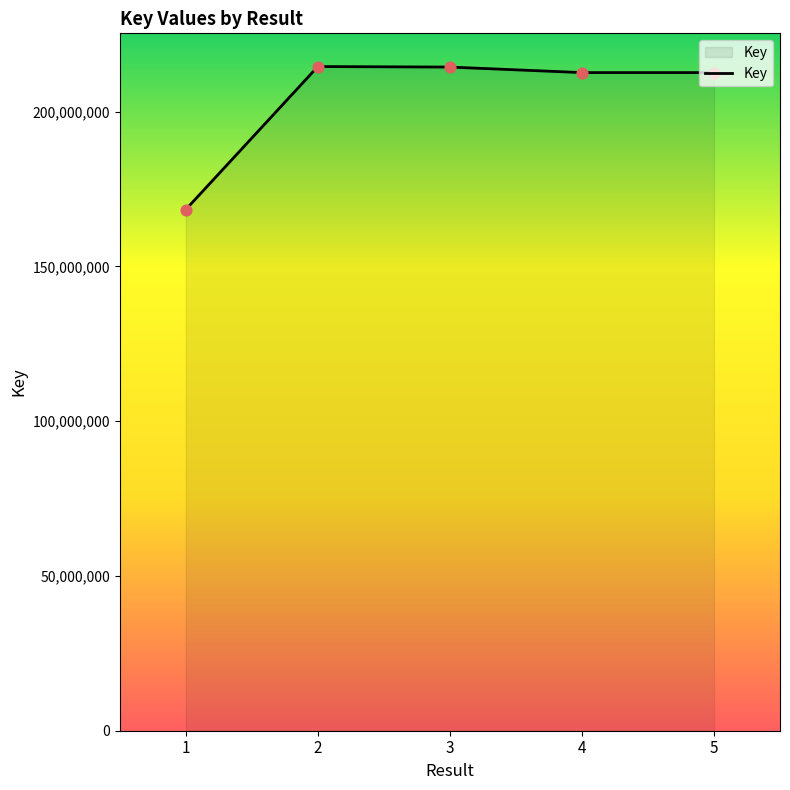

What is the ratio of the value at 2 to the value at 5?

1.0